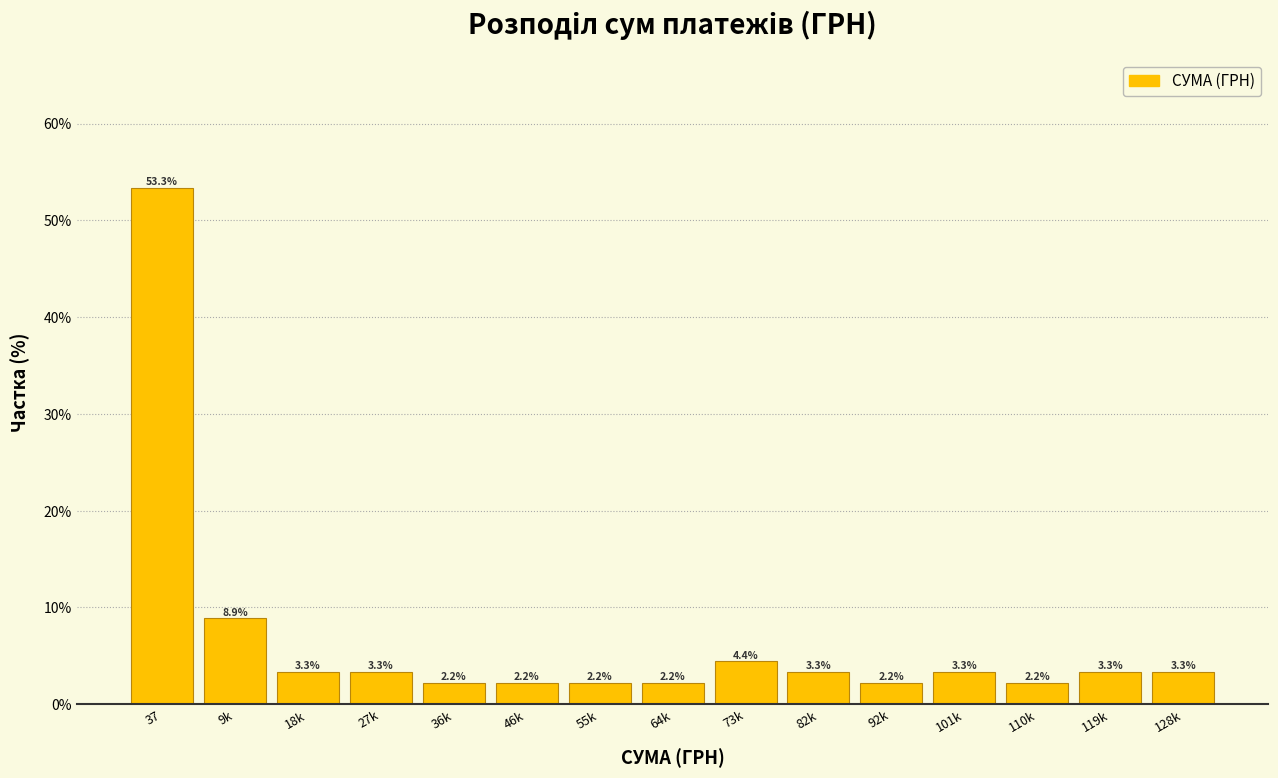

Reading left to right, transcribe all the data shown in this chart.

53.3	8.9	3.3	3.3	2.2	2.2	2.2	2.2	4.4	3.3	2.2	3.3	2.2	3.3	3.3